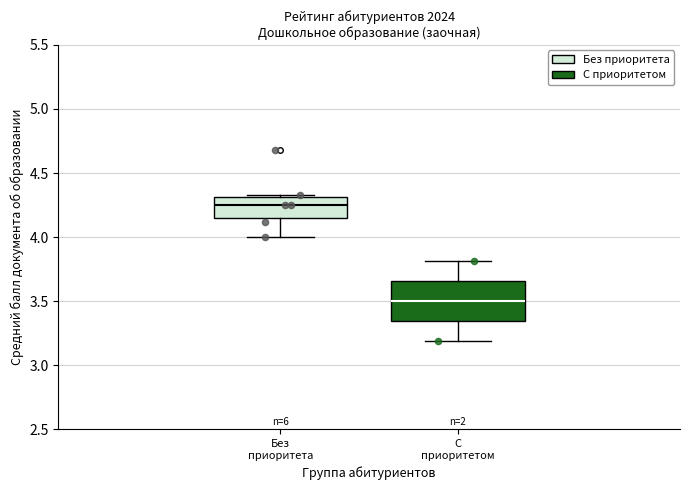

Which box is the tallest, from its lower edge to its upper edge?

С приоритетом